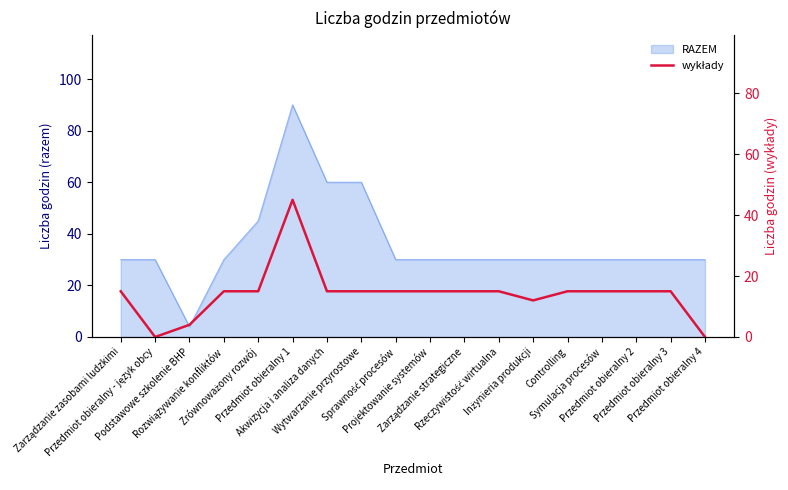

At which category does the chart reach its peak across all series?

Przedmiot obieralny 1